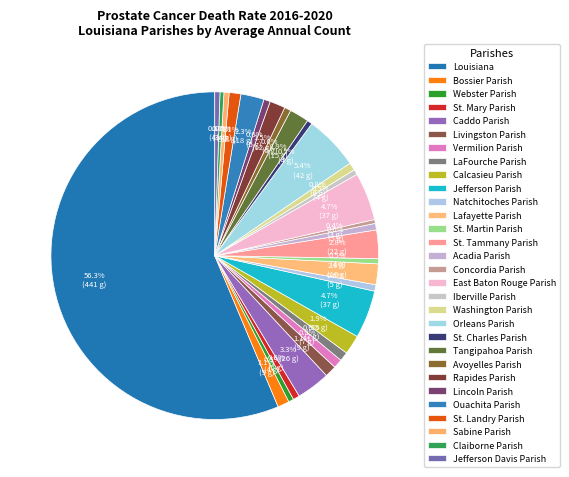

What is the total percentage of Livingston Parish and Natchitoches Parish?

1.8%